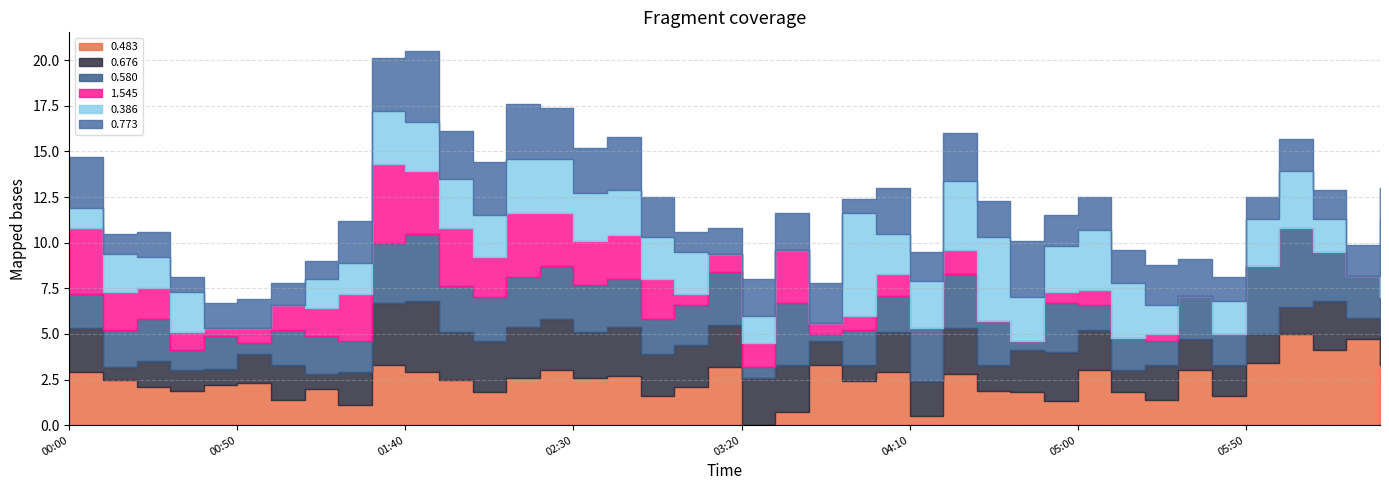

How many values in the 0.483 series are below 2?

14